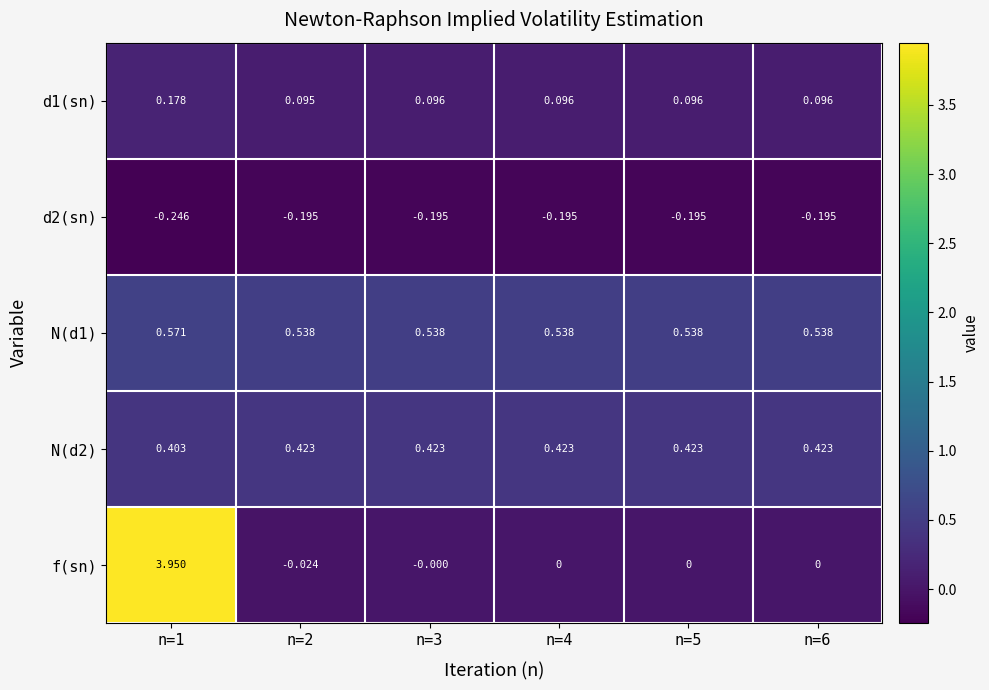

Which label corresponds to the smallest value in the chart?

n=1